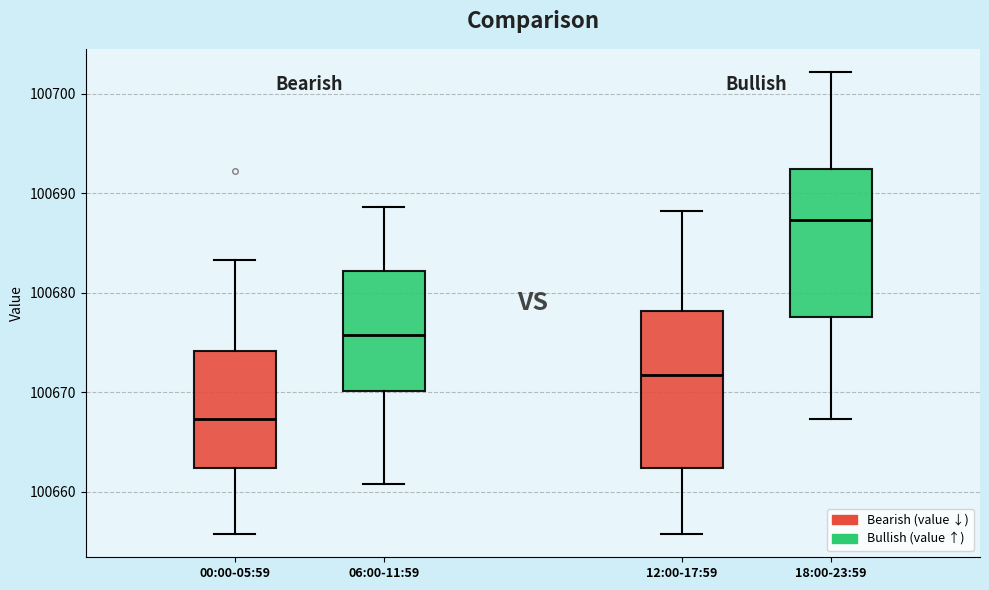

Which box's median line is the highest?

18:00-23:59